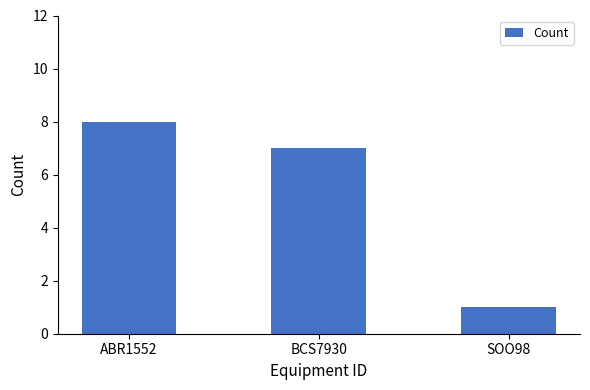

Rank the categories by value from highest to lowest.

ABR1552, BCS7930, SOO98